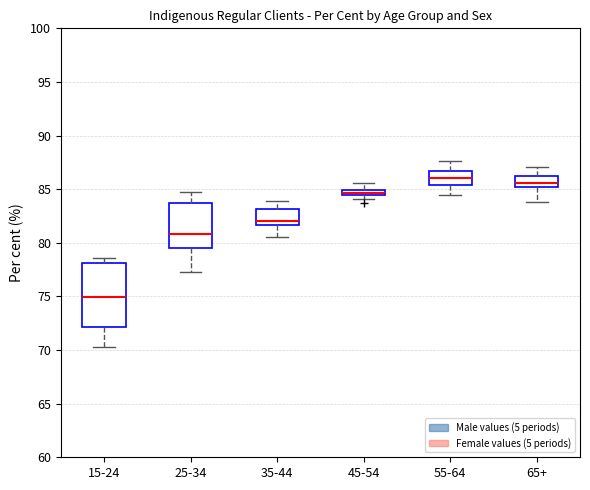

Comparing the boxes themselves (not the whiskers), which one is the tallest?

15-24